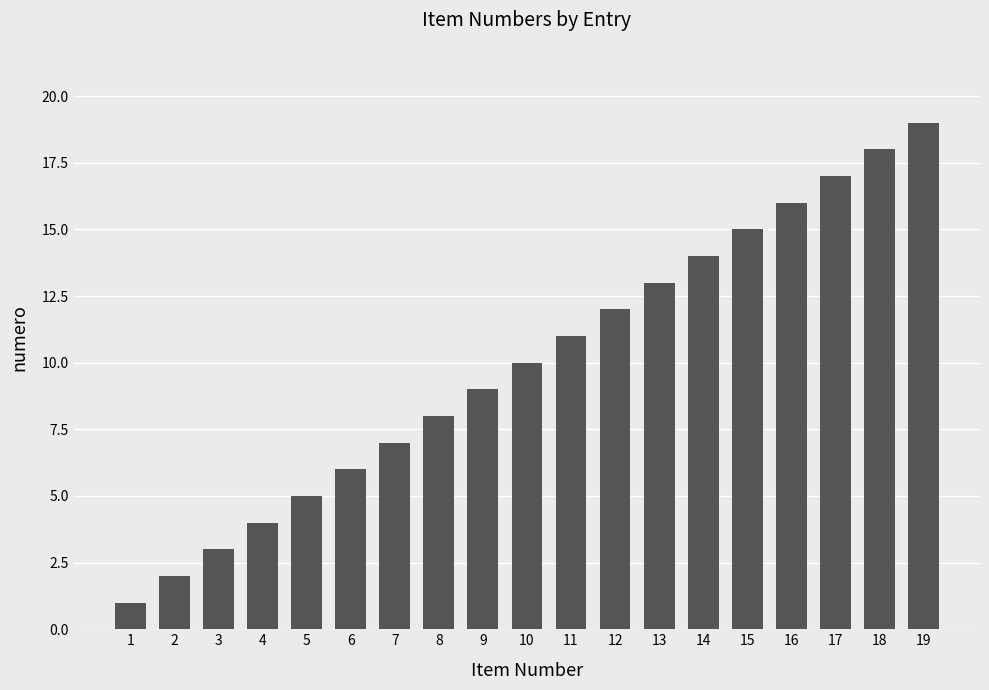

Are the bars grouped side by side (vs. stacked)?

No